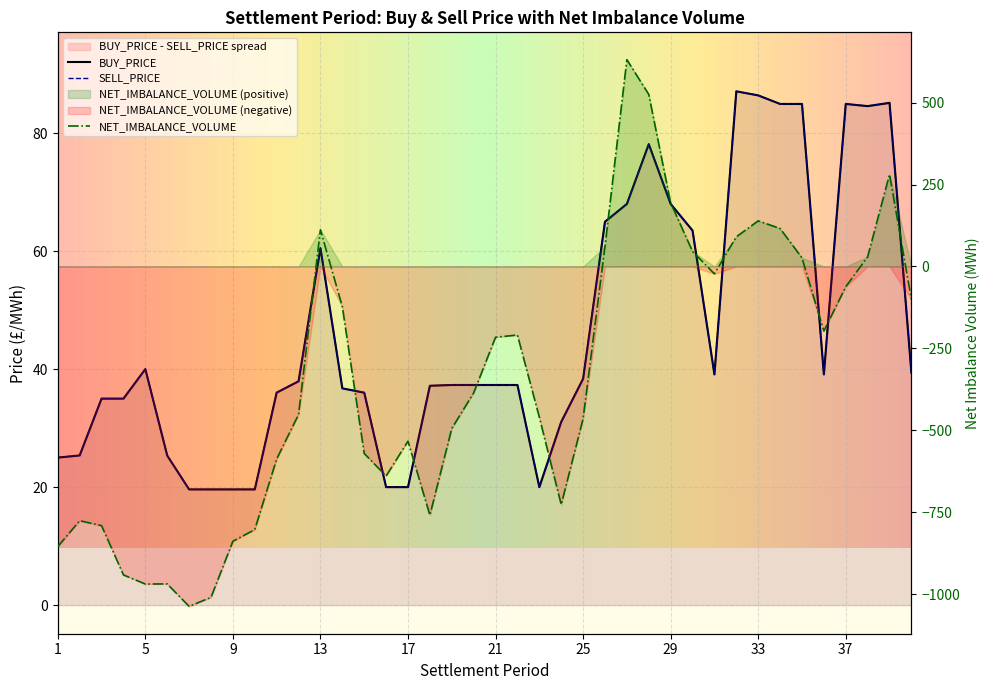

True or false: BUY_PRICE and SELL_PRICE intersect in this chart.

False